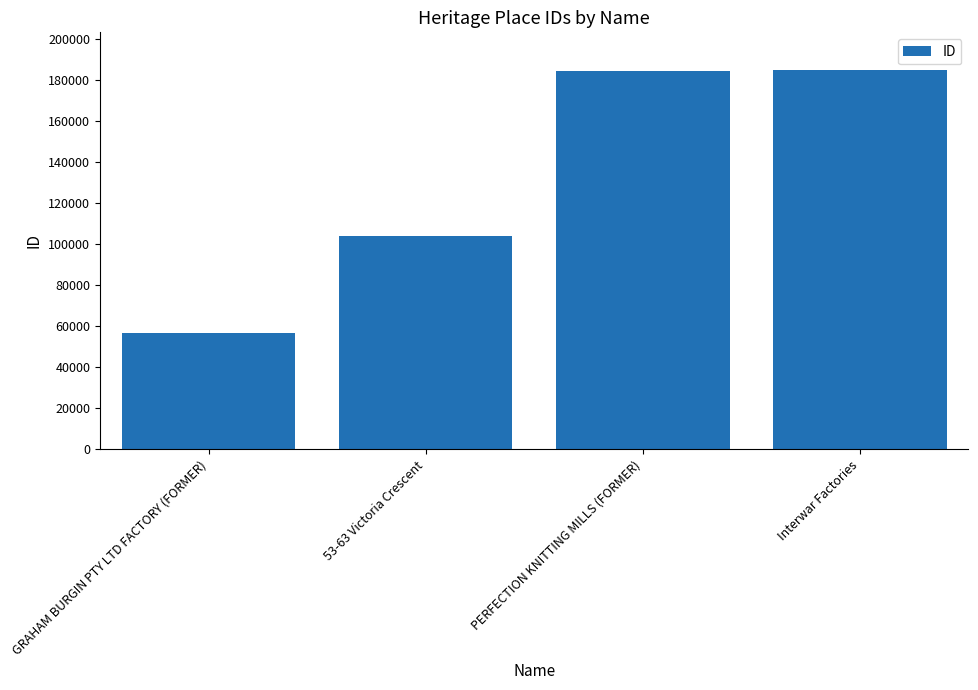

True or false: the data shows 184512 at PERFECTION KNITTING MILLS (FORMER).

True